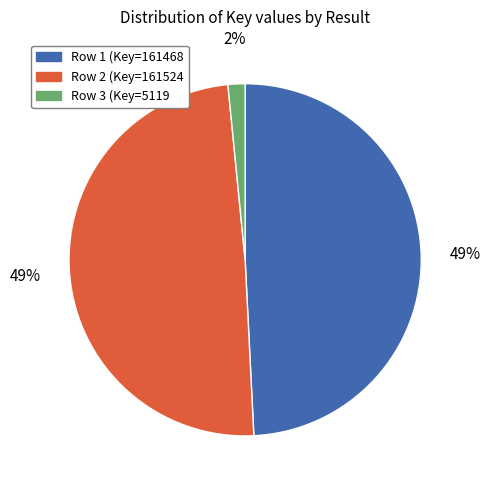

Is there a majority slice in this chart?

No